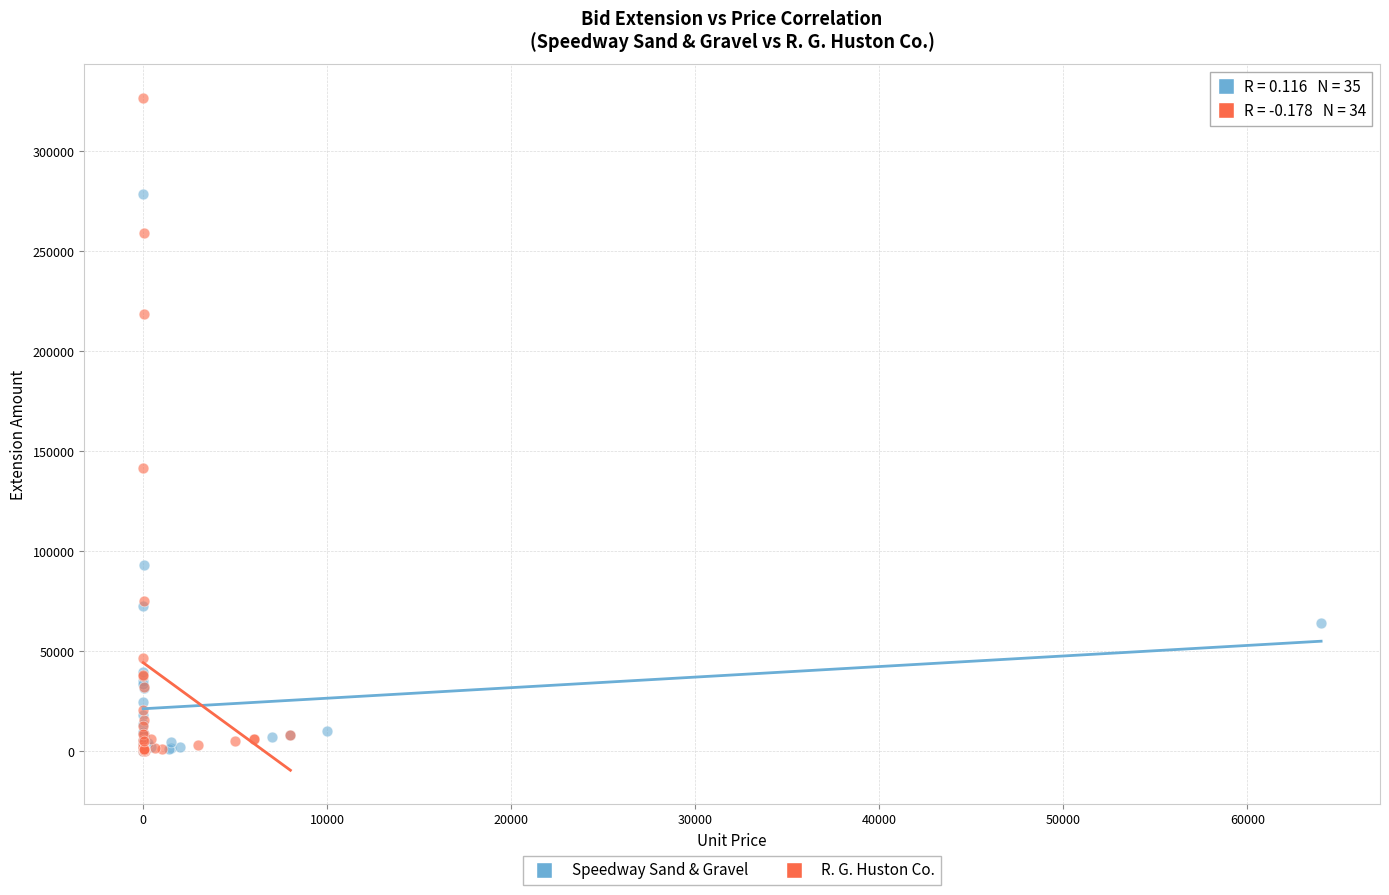

Which series contains the highest Y value?

R. G. Huston Co.